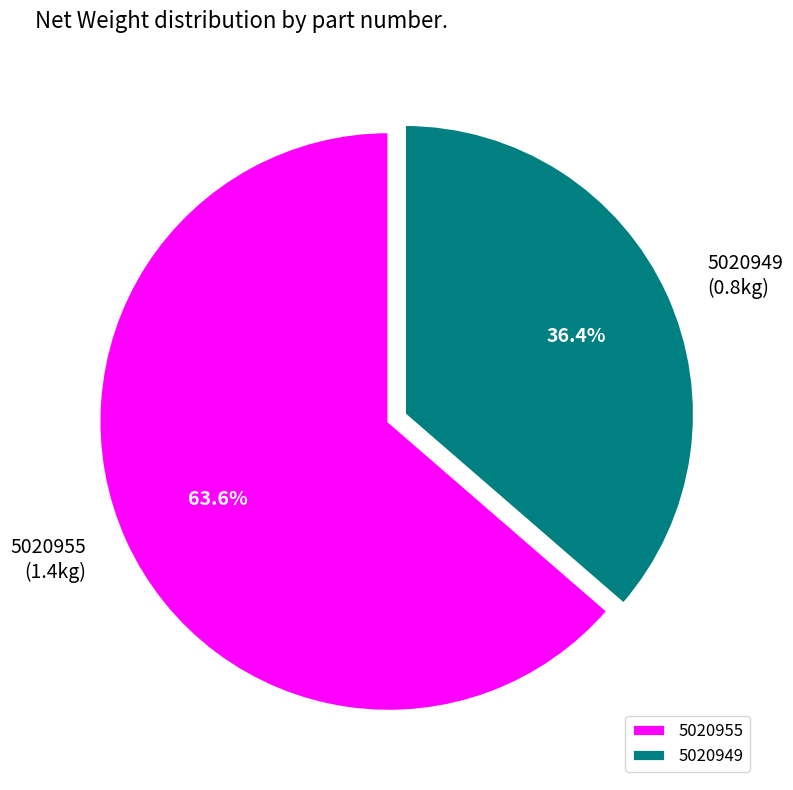

How many slices are in this pie chart?

2